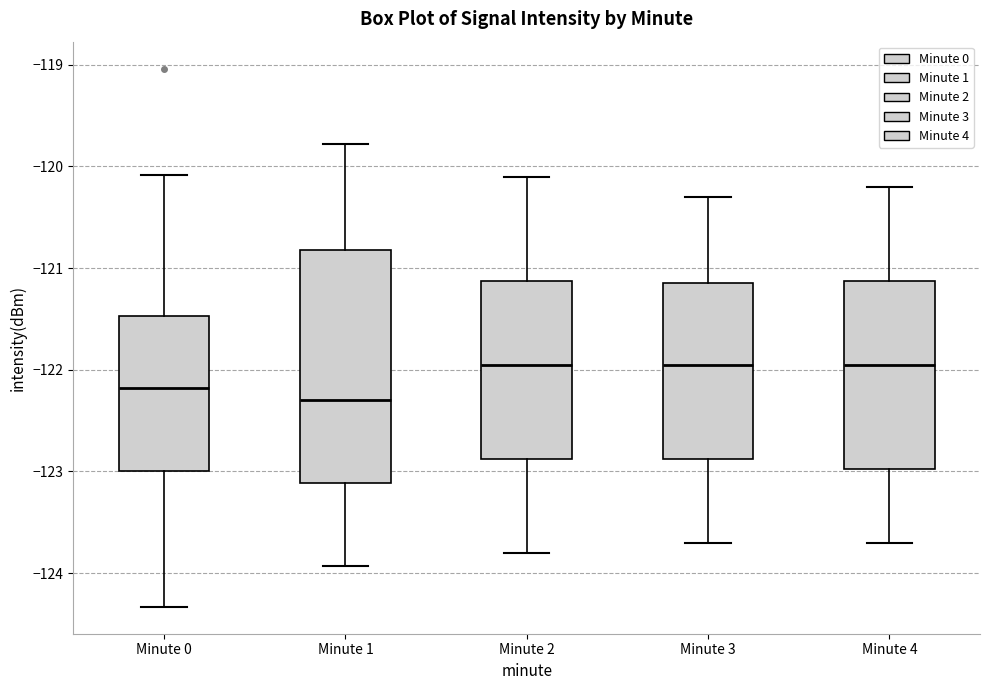

Comparing the boxes themselves (not the whiskers), which one is the tallest?

Minute 1